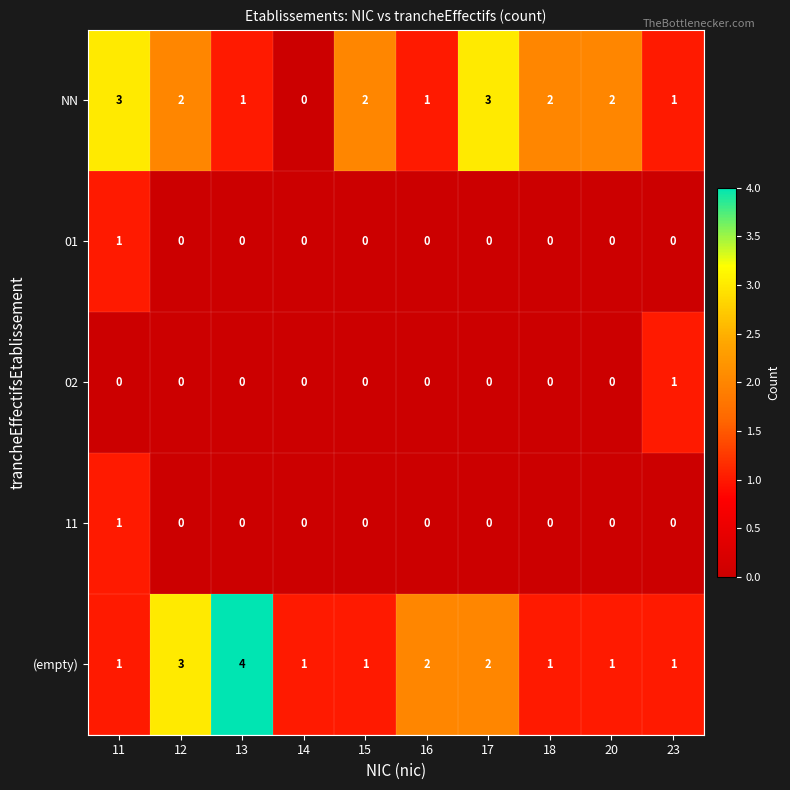

Is it true that (empty) equals 4 at 12?

False